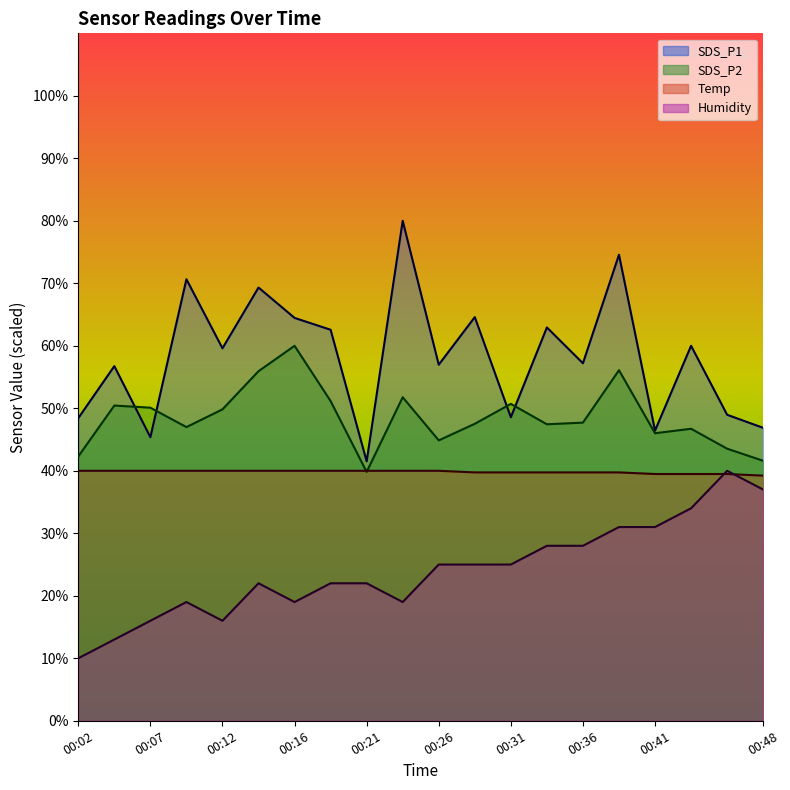

What is the average value of the SDS_P1 series?

58.3